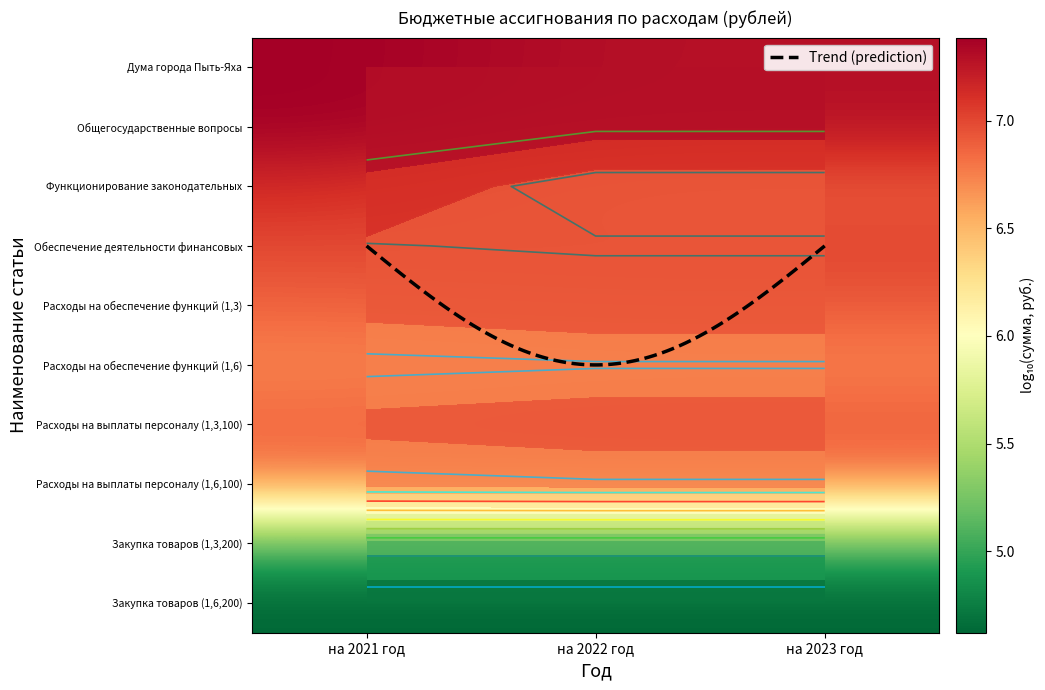

True or false: Расходы на выплаты персоналу (1,6,100) has a value of 9.4 at на 2022 год.

False